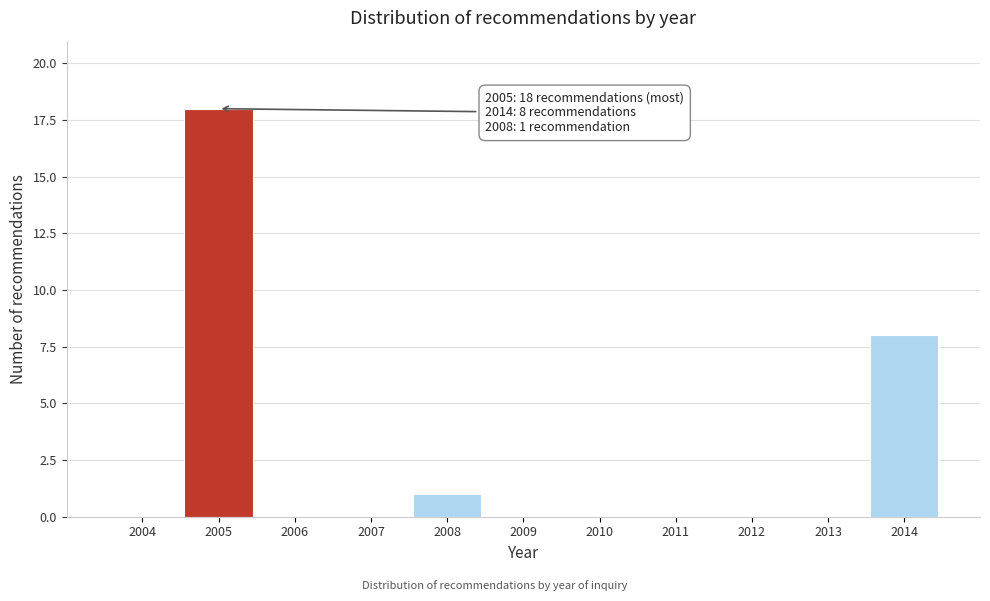

Reading right to left, list all the values displayed in this chart.

2014=8	2013=0	2012=0	2011=0	2010=0	2009=0	2008=1	2007=0	2006=0	2005=18	2004=0